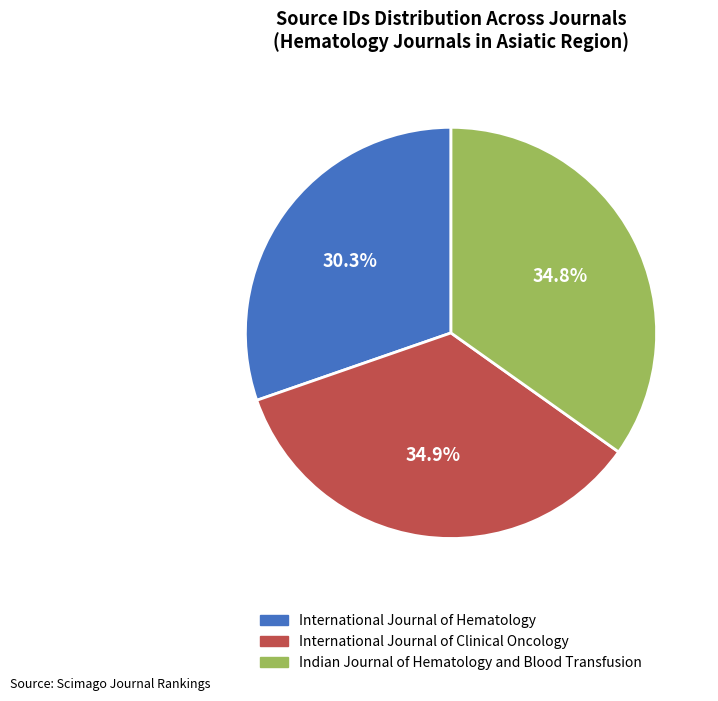

Which category has the smallest portion of the pie?

International Journal of Hematology